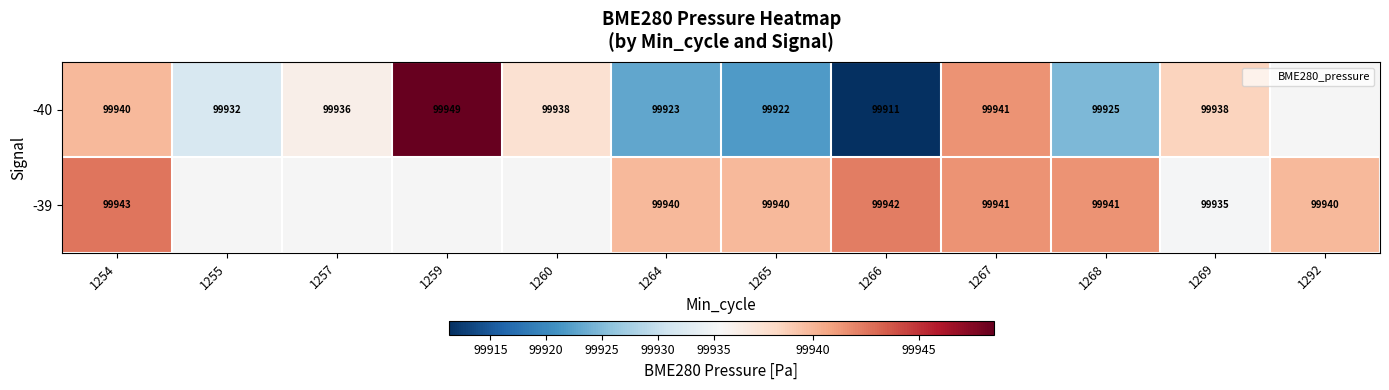

Is the value of -39 at 1268 greater than the value of -40 at 1268?

Yes